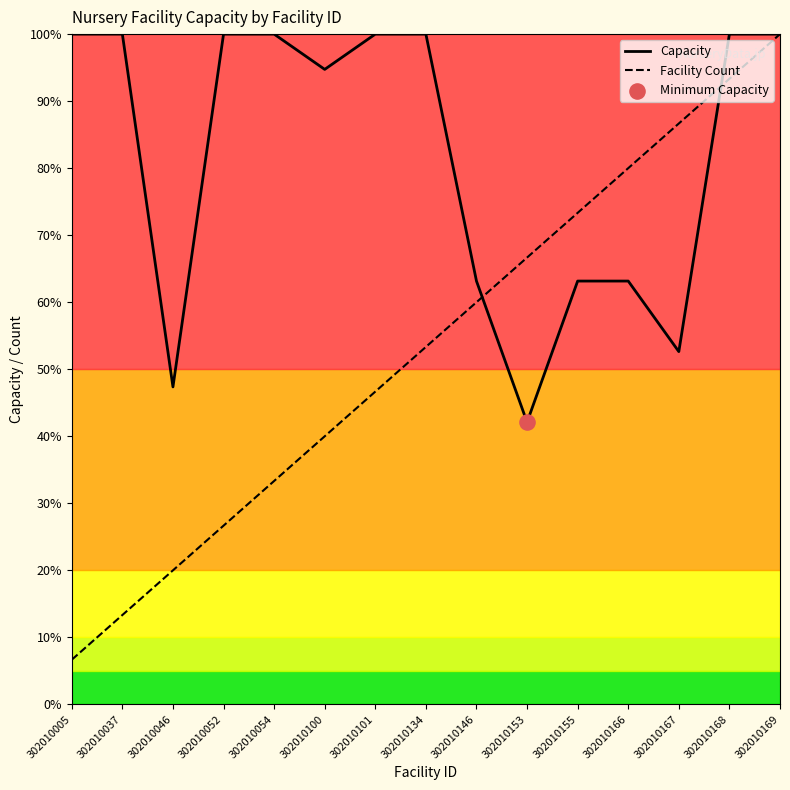

At how many categories does at least one series exceed 9?

15